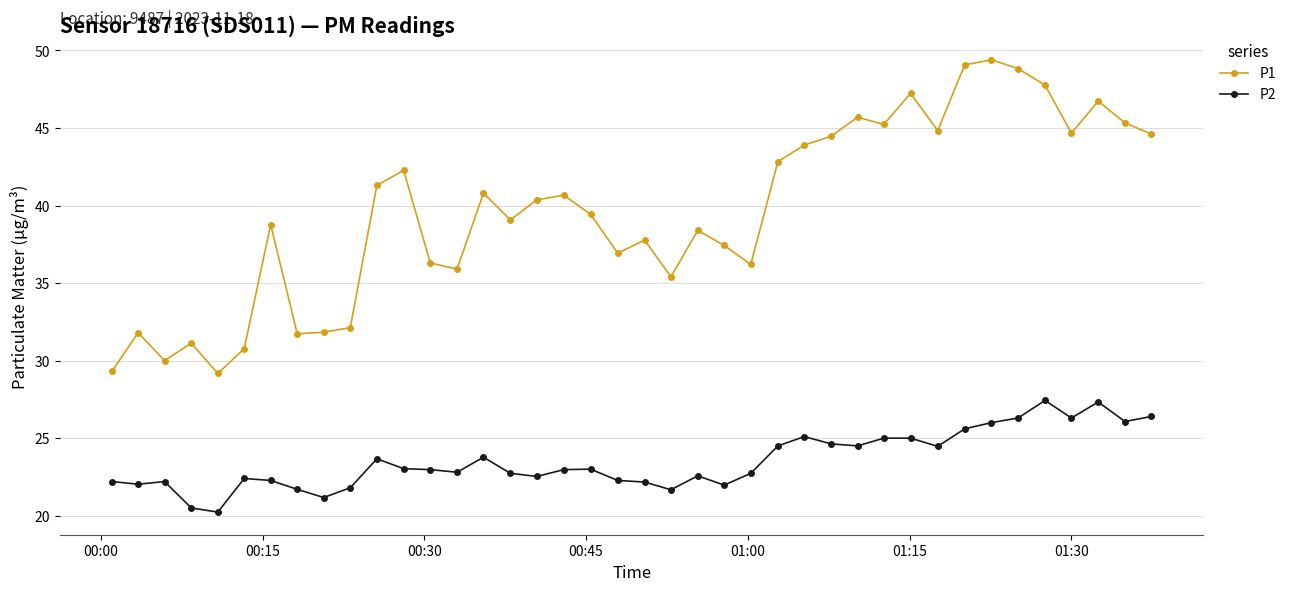

List the series in order of their overall mean, highest first.

P1, P2